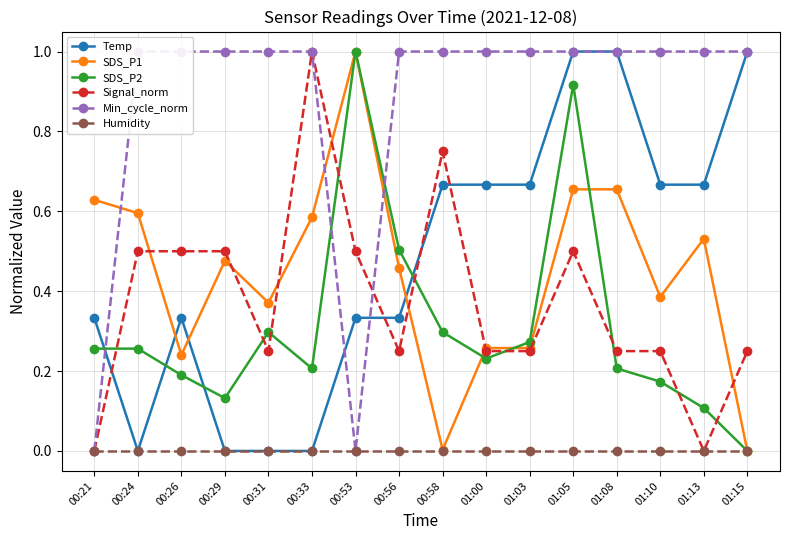

List the labels in order of Signal_norm value, largest first.

00:33, 00:58, 00:24, 00:26, 00:29, 00:53, 01:05, 00:31, 00:56, 01:00, 01:03, 01:08, 01:10, 01:15, 00:21, 01:13